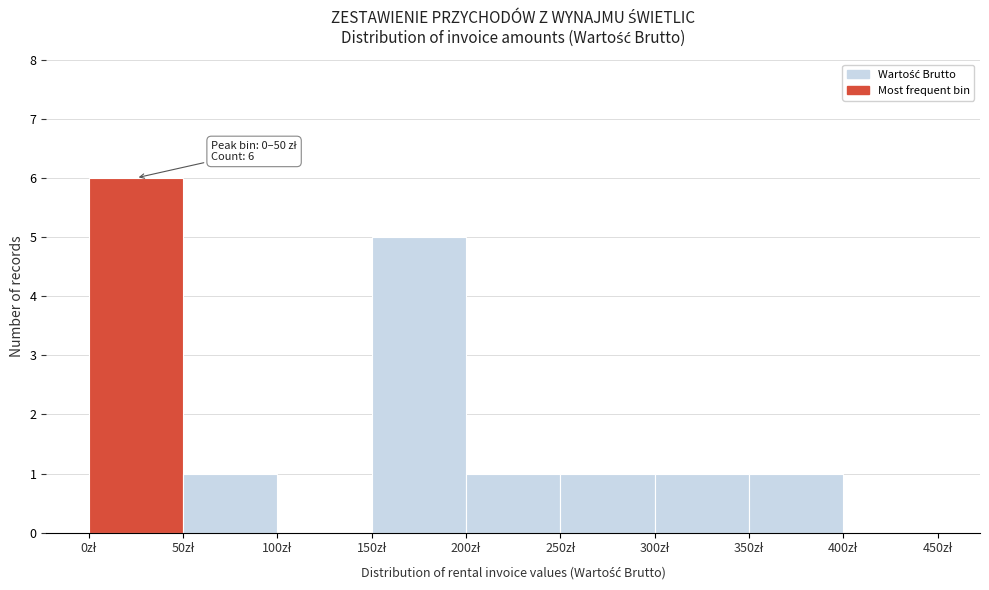

Over which range of the x-axis is the bar tallest?

0 to 50